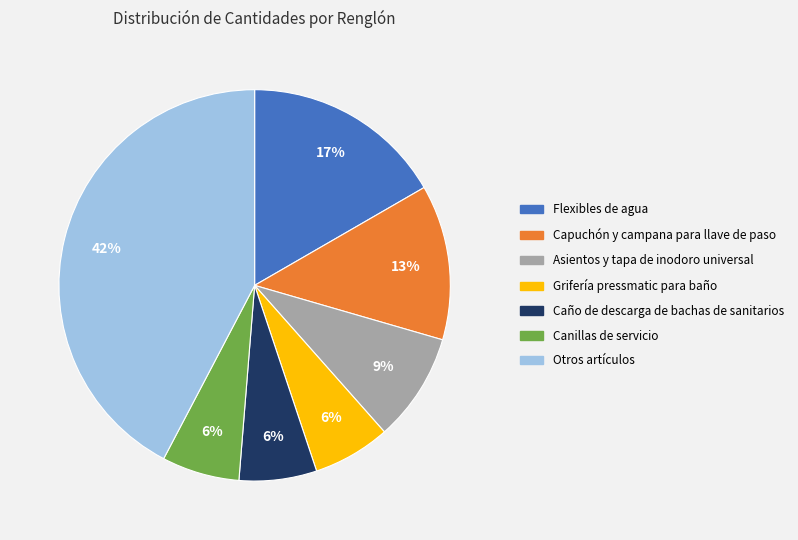

Does any single category account for the majority?

No